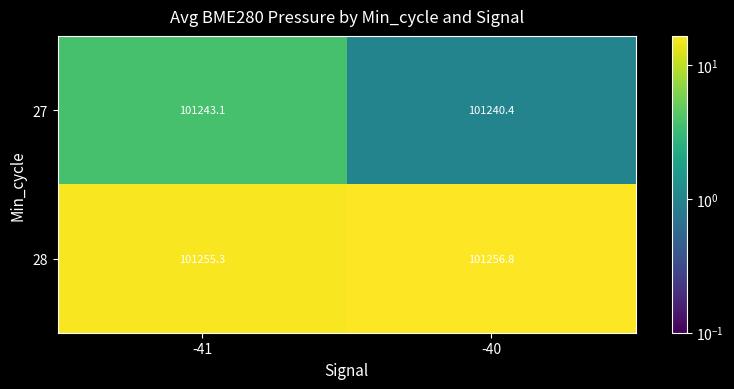

Reading left to right, extract all data points from this chart.

27: -41=101243.1	-40=101240.4
28: -41=101255.3	-40=101256.8